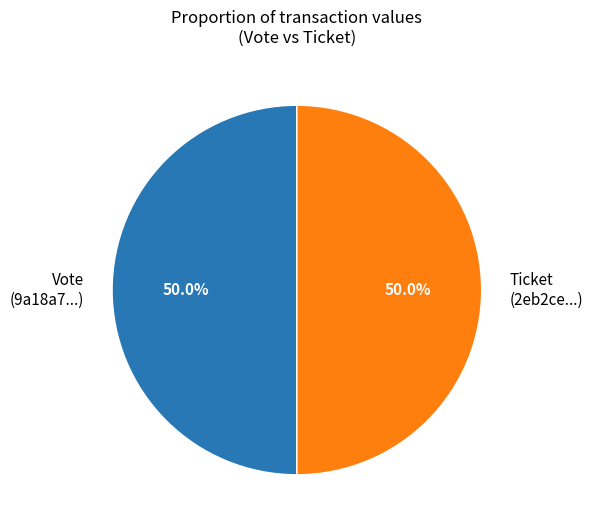

Approximately how many times larger is the value at Vote (9a18a7...) compared to Ticket (2eb2ce...)?

1.0